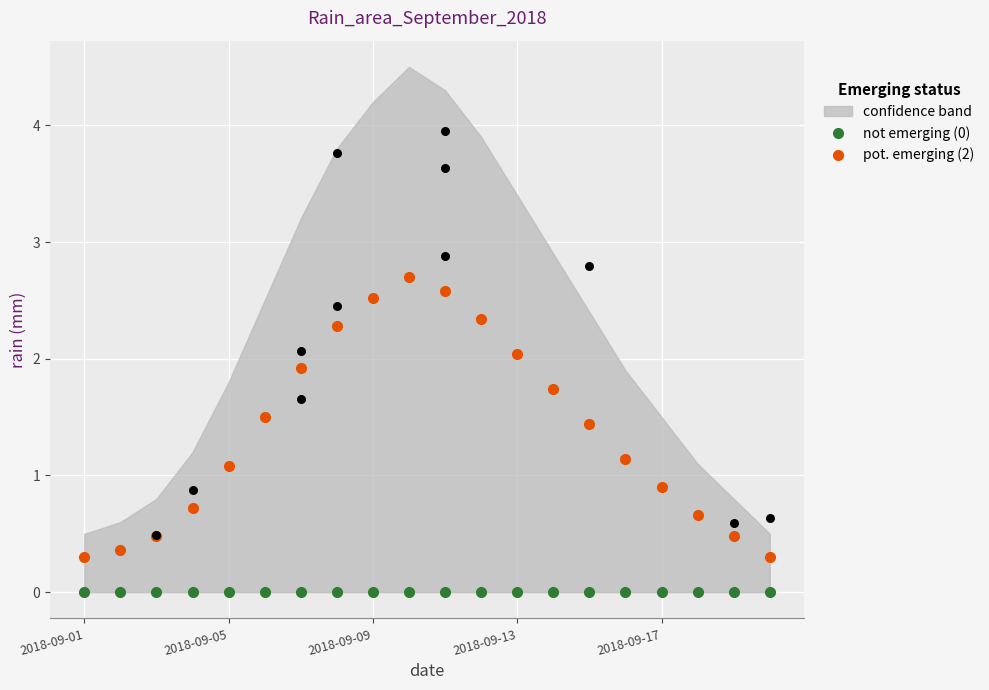

What is the highest value of the pot. emerging (2) series?

2.7